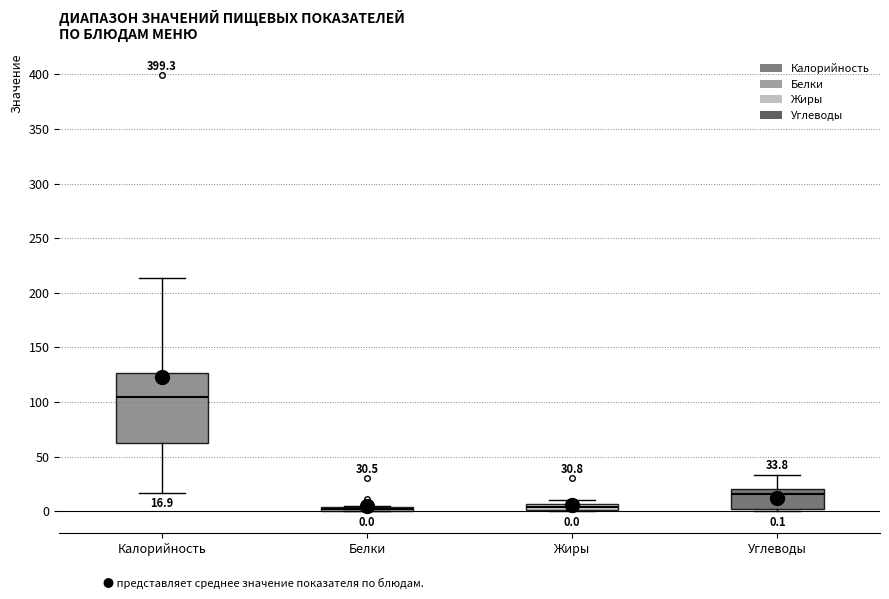

Which box is the tallest, from its lower edge to its upper edge?

Калорийность